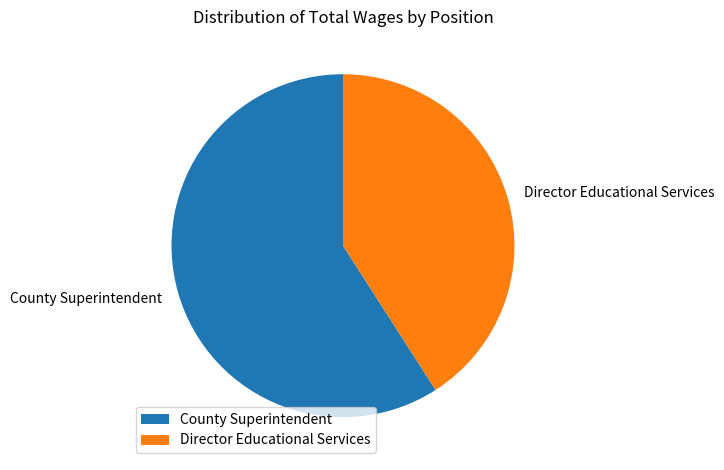

Does any single category account for the majority?

Yes